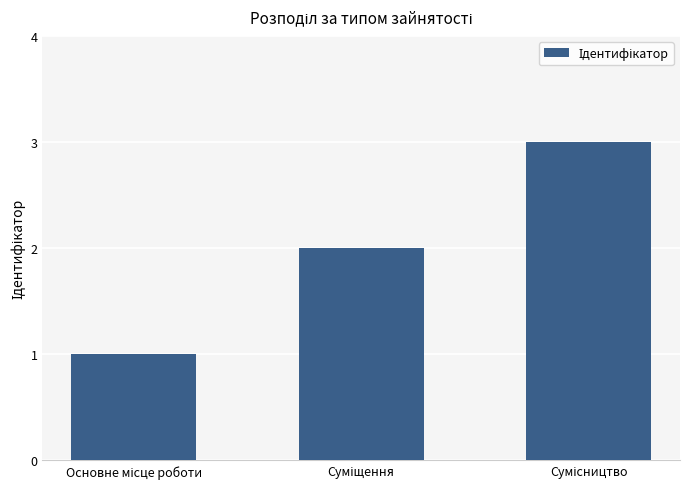

What is the sum of all values?

6